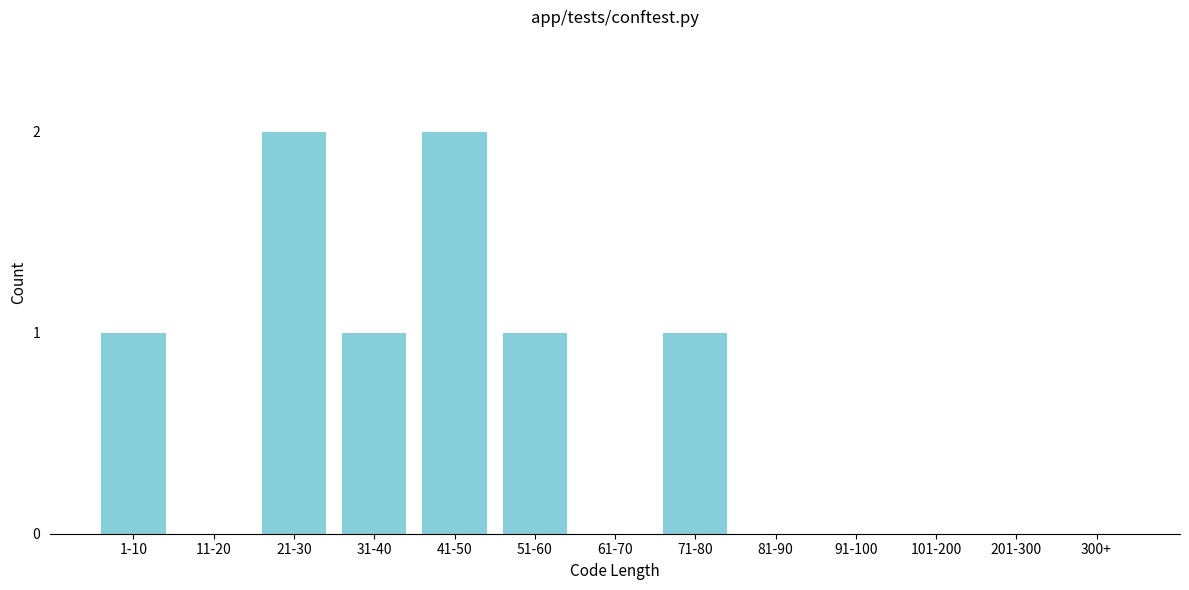

Reading left to right, what are all the values shown in this chart?

1-10=1	11-20=0	21-30=2	31-40=1	41-50=2	51-60=1	61-70=0	71-80=1	81-90=0	91-100=0	101-200=0	201-300=0	300+=0